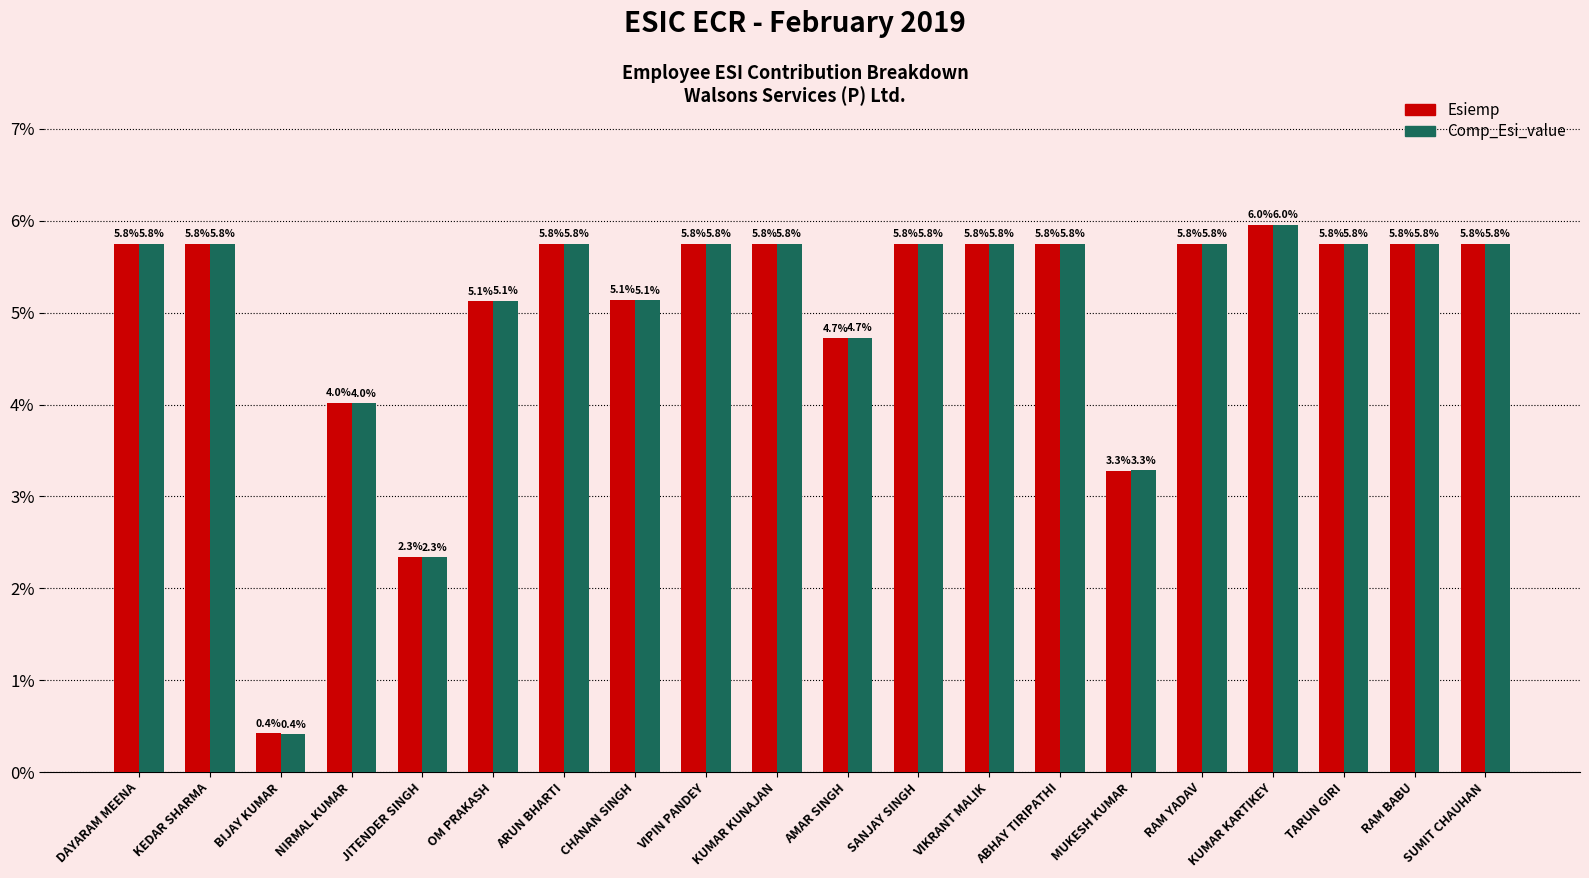

At which category is the sum across all series the highest?

KUMAR KARTIKEY